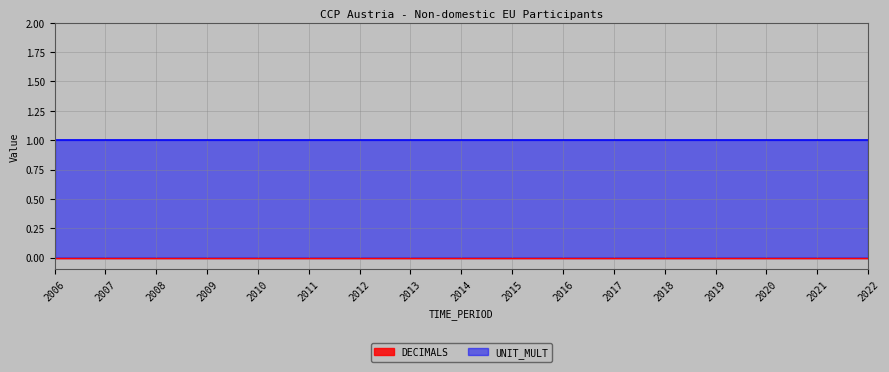

True or false: DECIMALS and UNIT_MULT intersect in this chart.

False